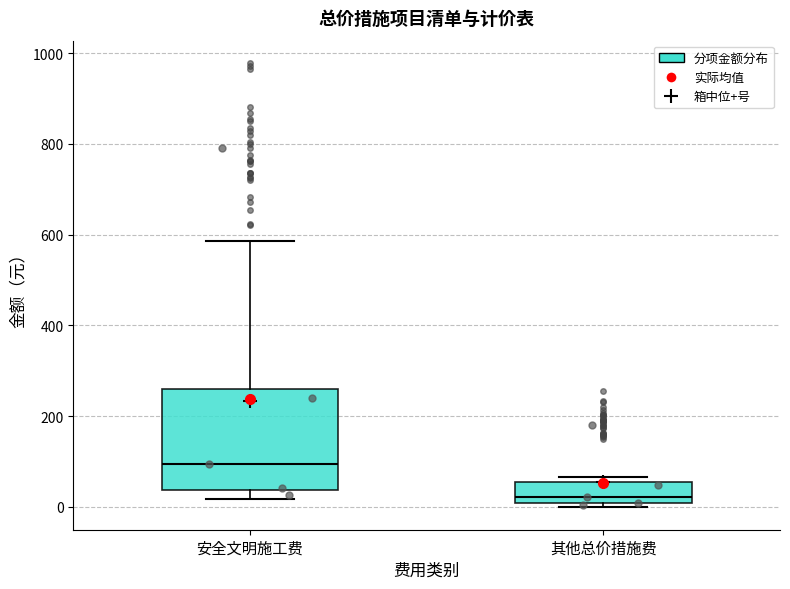

Comparing the boxes themselves (not the whiskers), which one is the tallest?

安全文明施工费